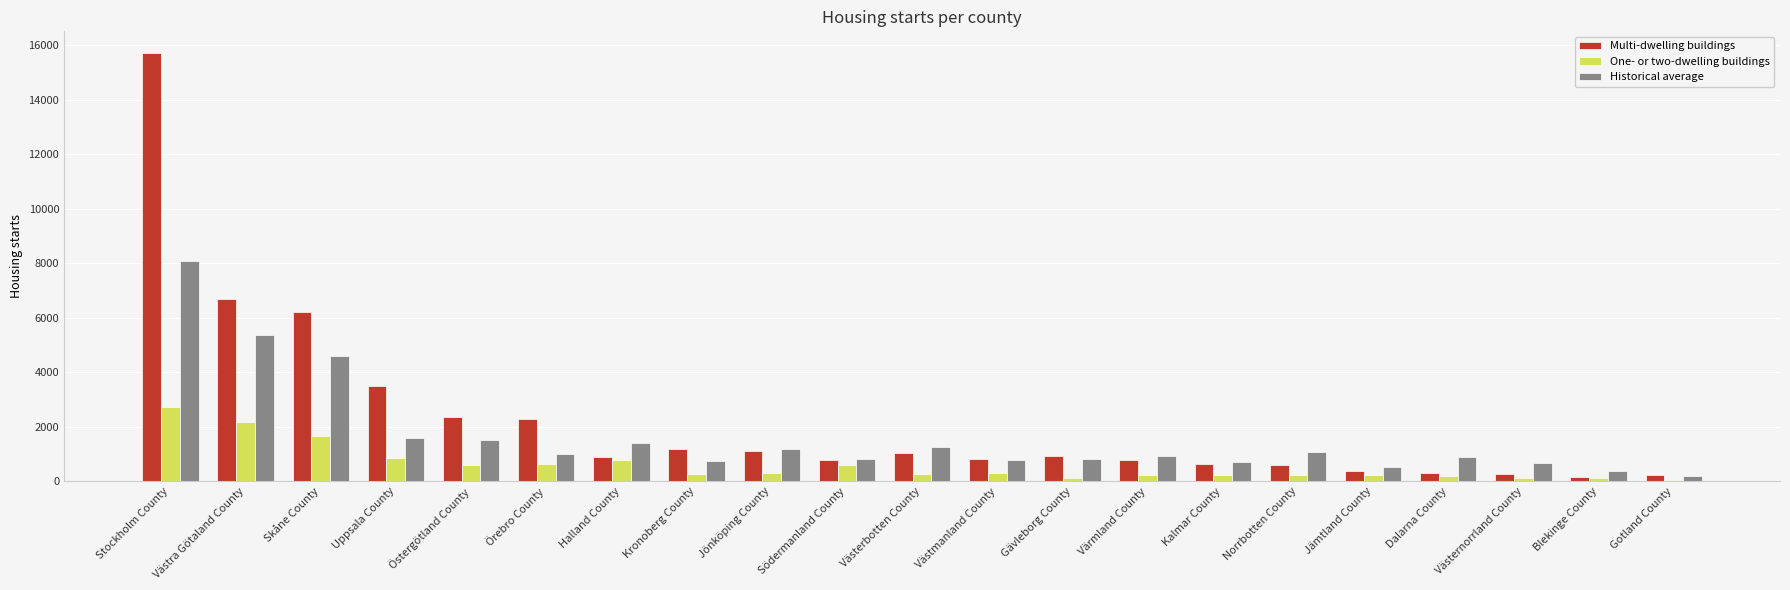

What is the lowest value of the Multi-dwelling buildings series?

164